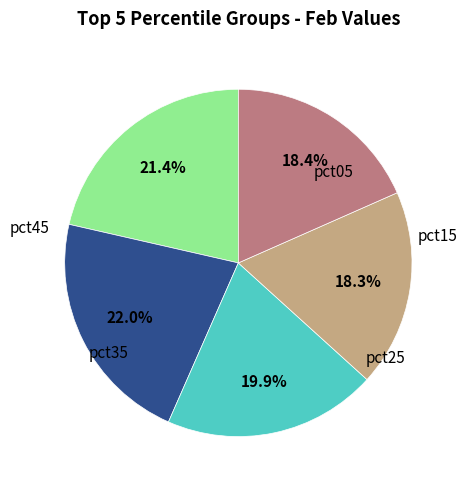

How many slices are in this pie chart?

5